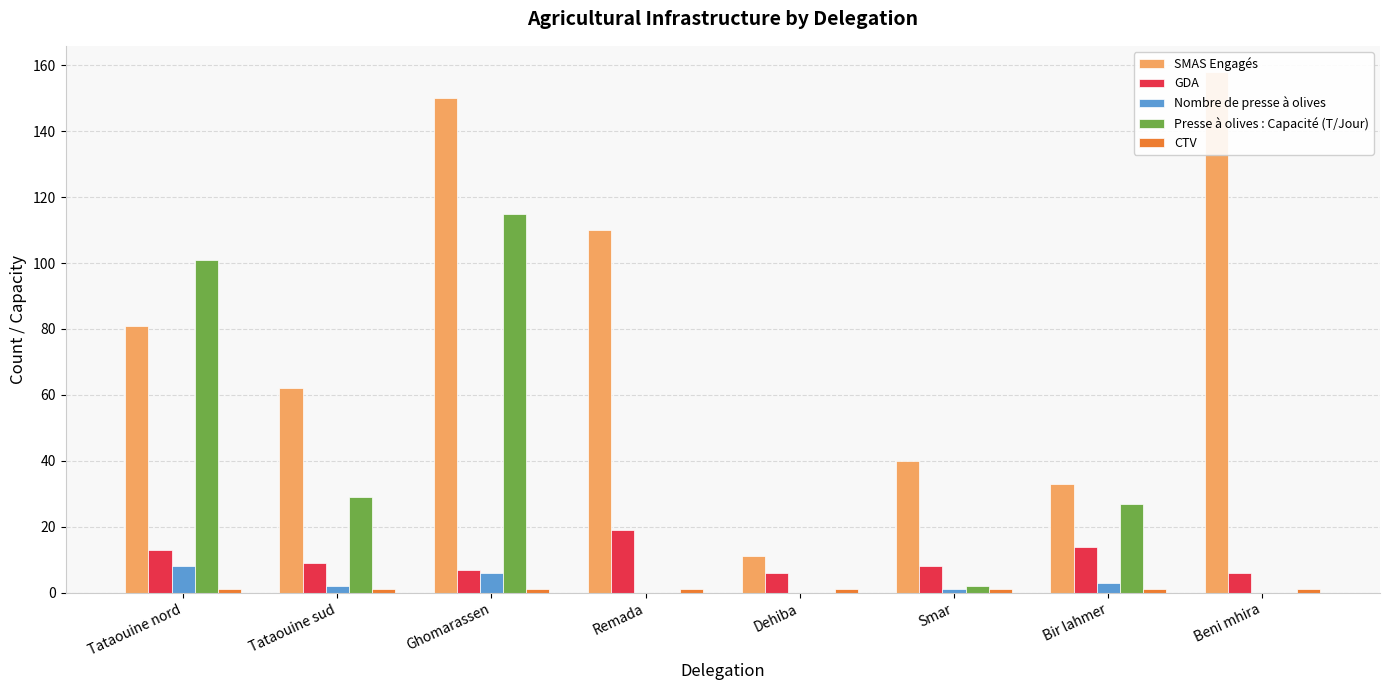

What is the sum of all CTV values?

8